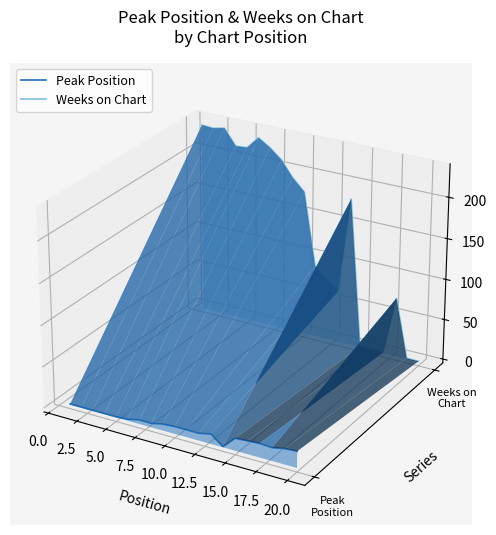

What is the average value of the Peak Position series?

-0.1